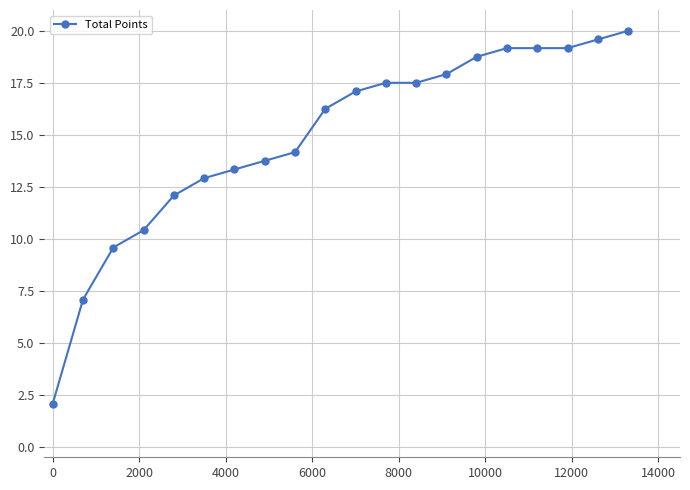

What is the smallest value displayed?

2.1